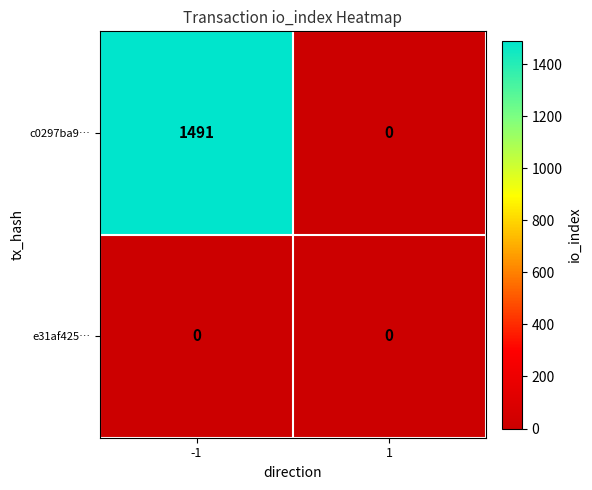

At which category is the sum across all series the highest?

-1